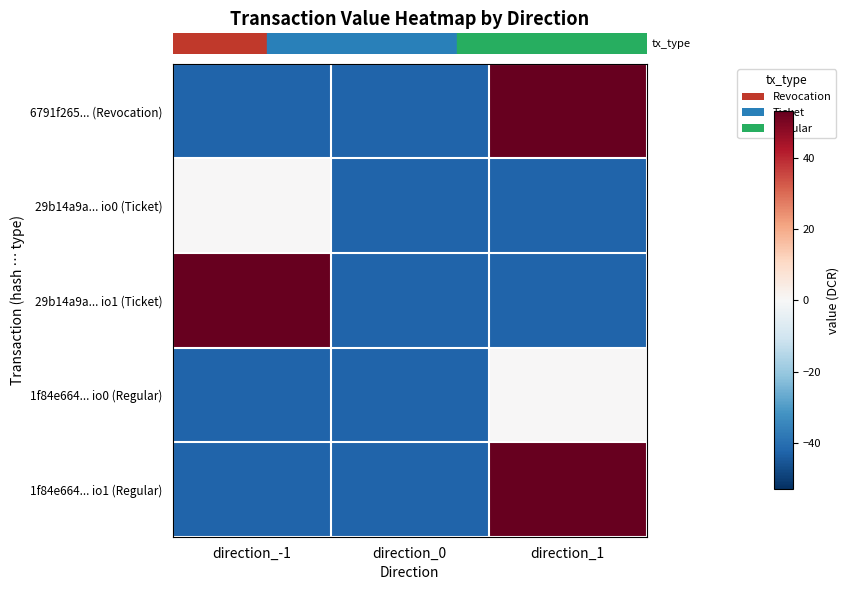

At which category is the sum across all series the highest?

direction_1